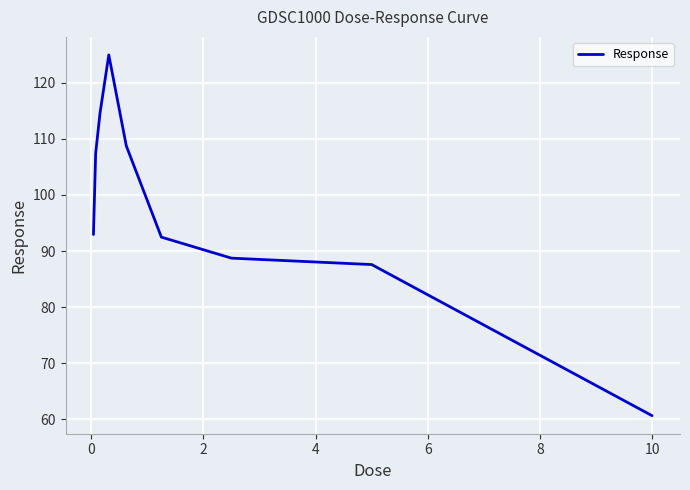

What is the maximum value shown in the chart?

124.9